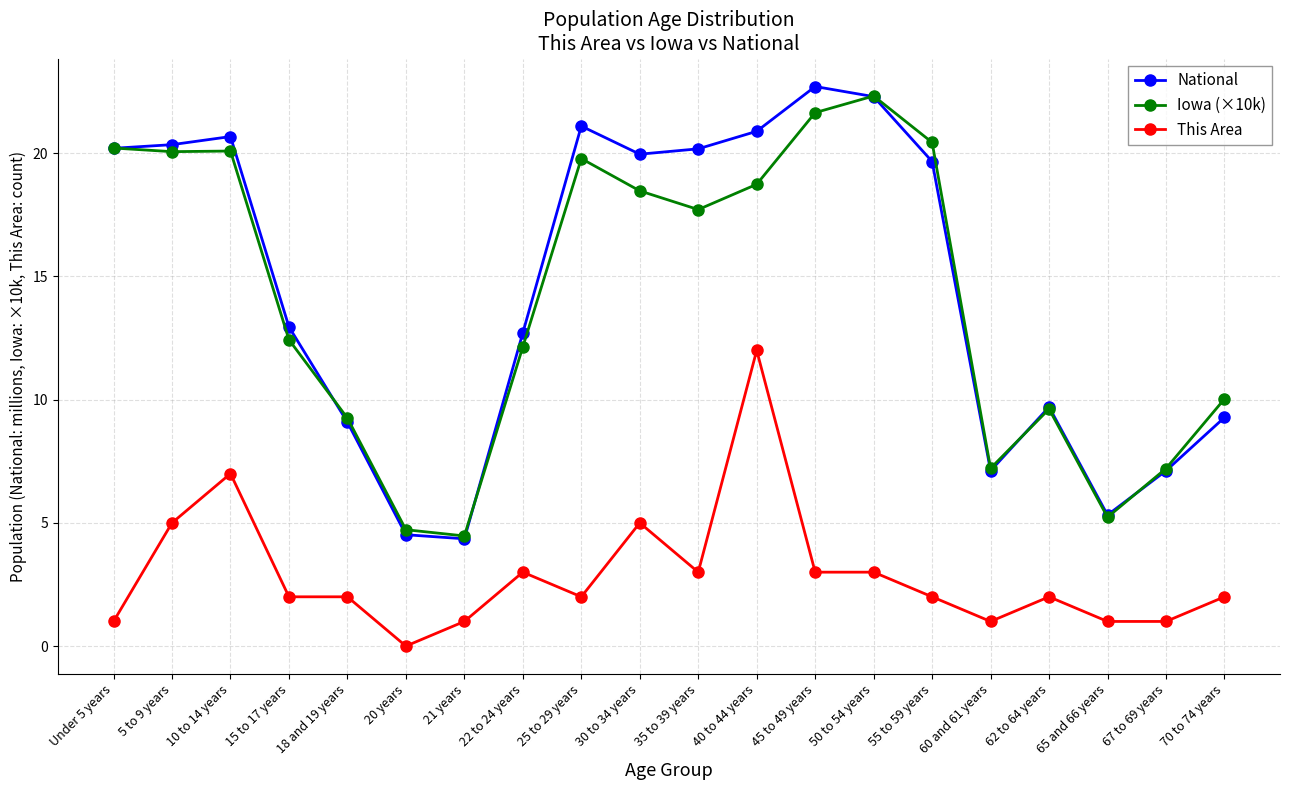

After their last crossing, which series has the higher values: Iowa (×10k) or National?

Iowa (×10k)